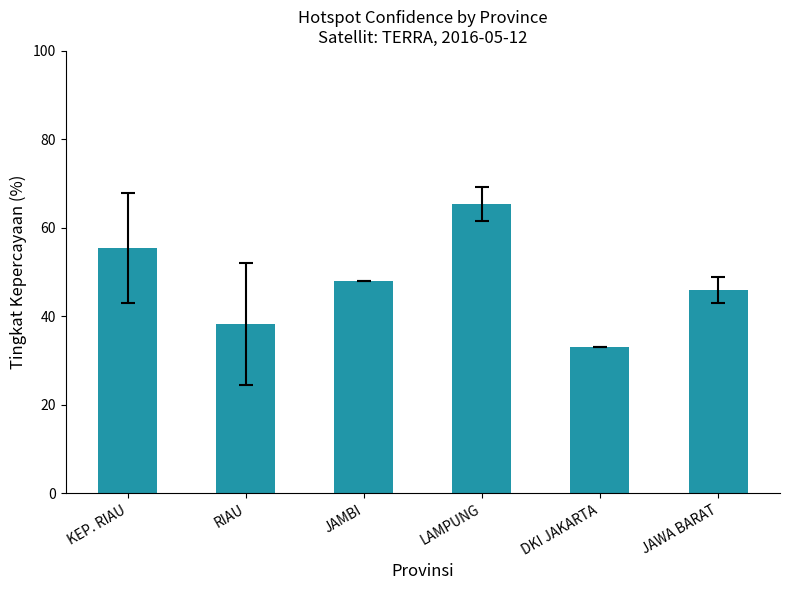

Which label corresponds to the smallest value in the chart?

DKI JAKARTA